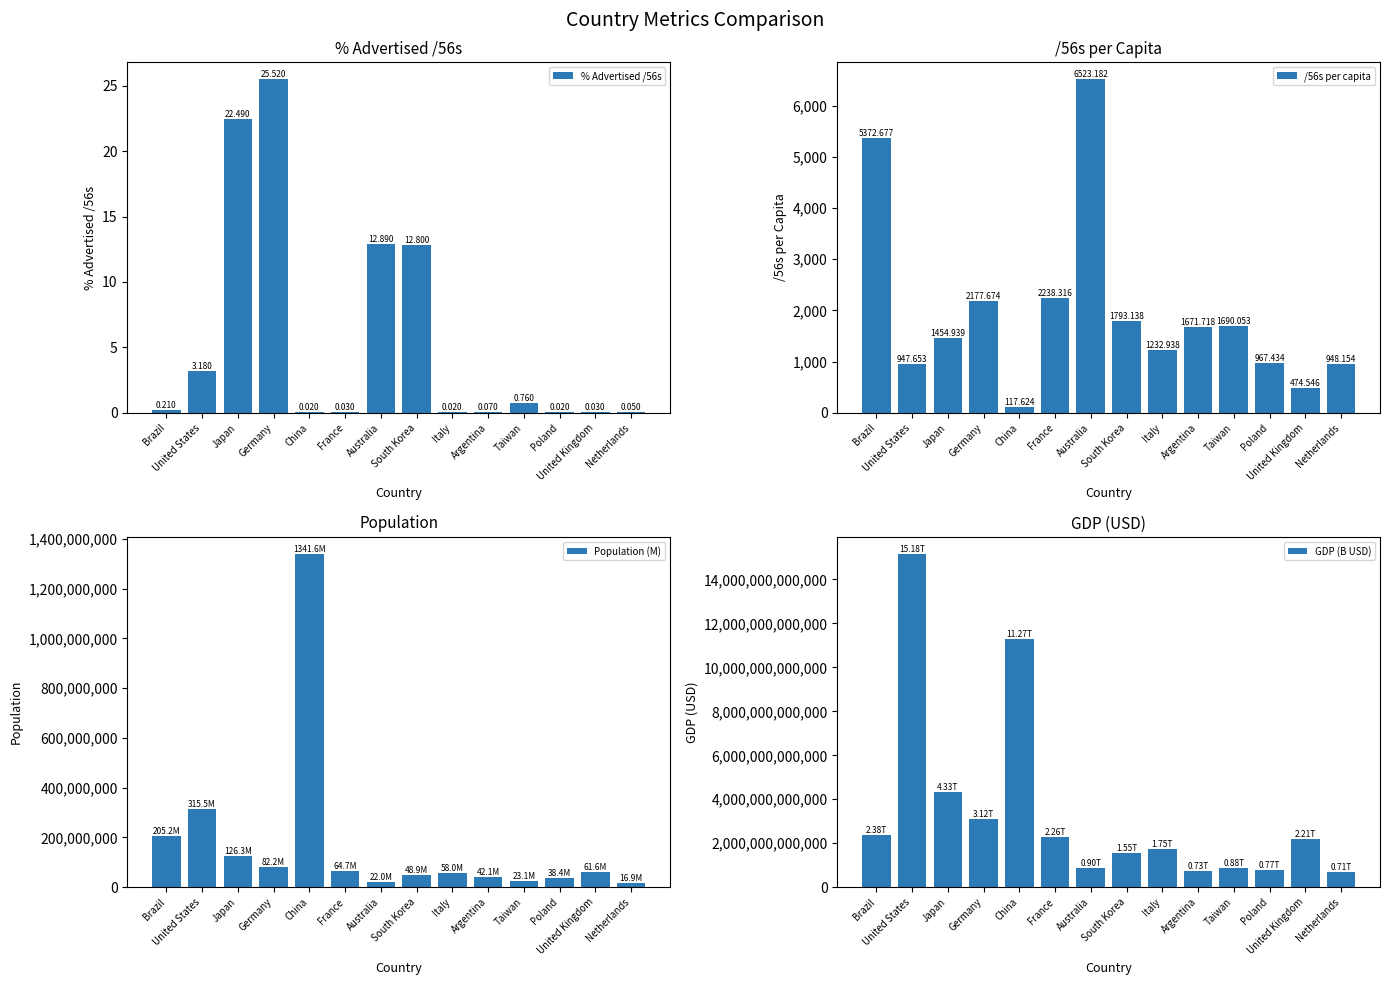

What is the greatest value displayed?

15177190450500.0